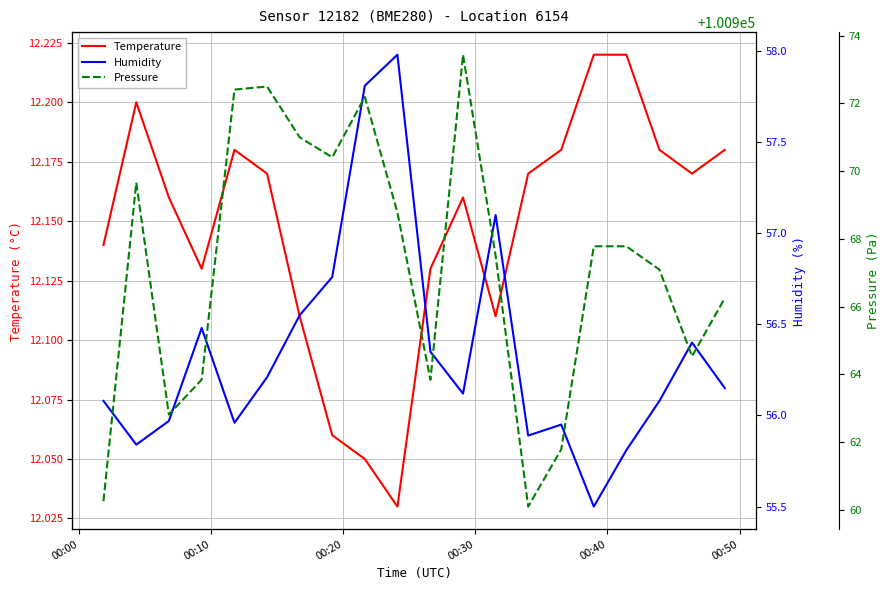

True or false: Pressure has more than 1 interior local peaks.

True